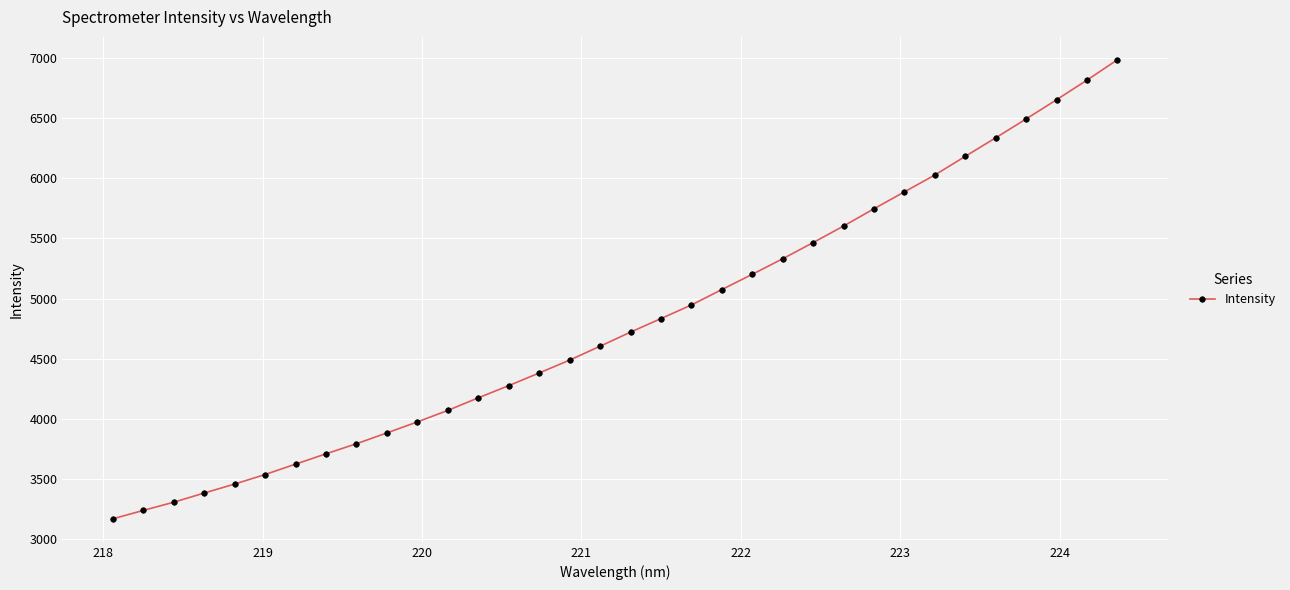

What is the greatest value displayed?

6983.2